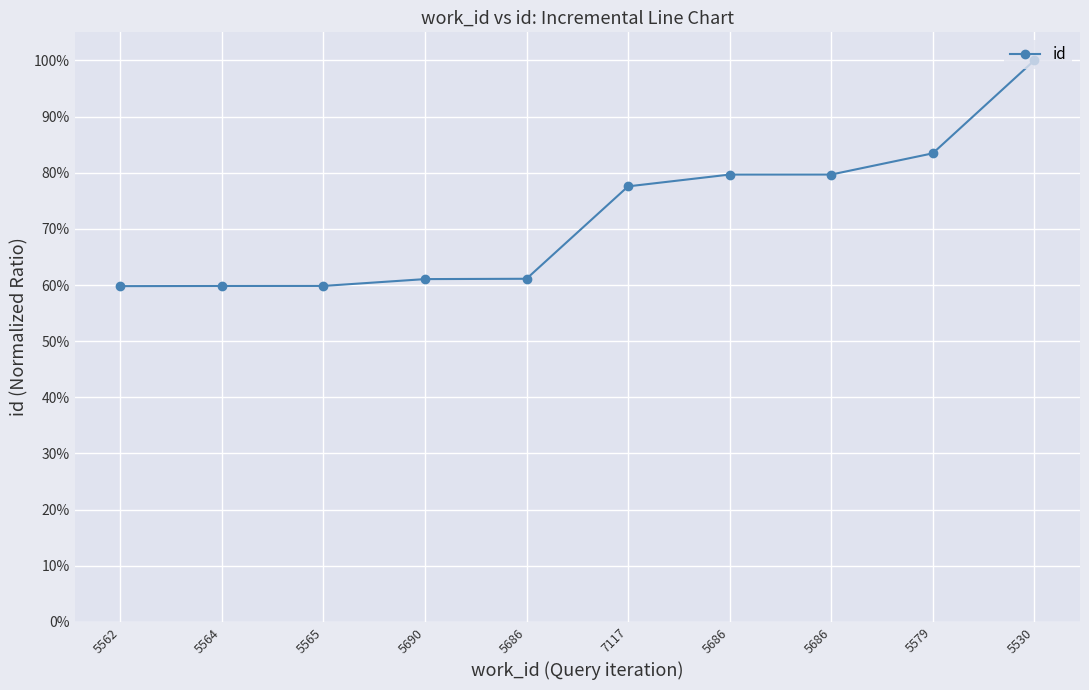

Reading left to right, list all the values displayed in this chart.

5562=0.6	5564=0.6	5565=0.6	5690=0.6	5686=0.6	7117=0.8	5686=0.8	5686=0.8	5579=0.8	5530=1.0